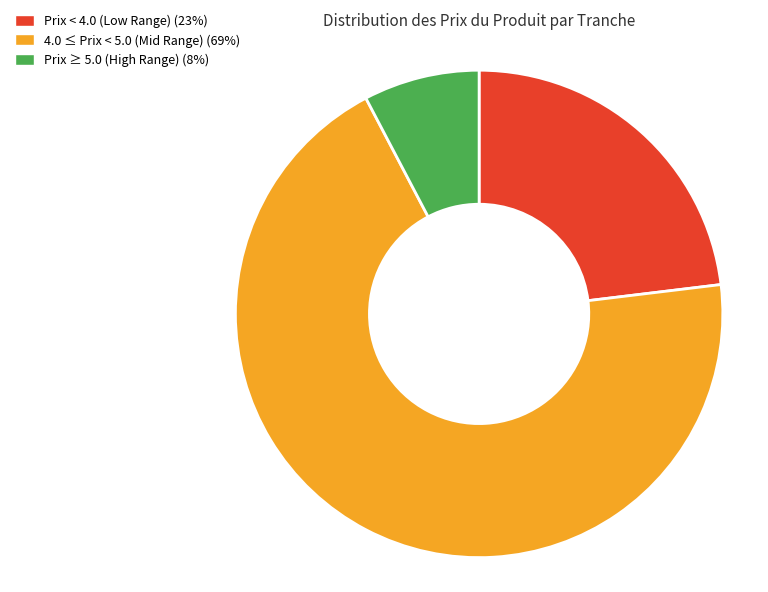

The Prix ≥ 5.0 (High Range) (8%) slice represents 1% of the pie. True or false?

False